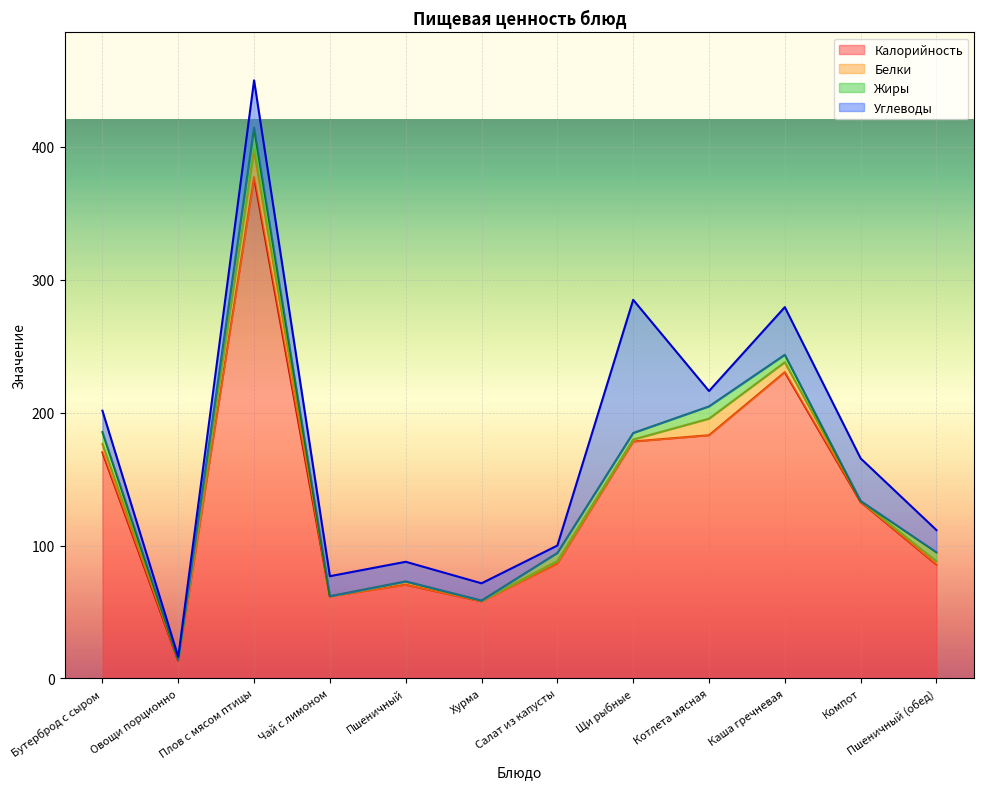

True or false: Жиры and Калорийность intersect in this chart.

False